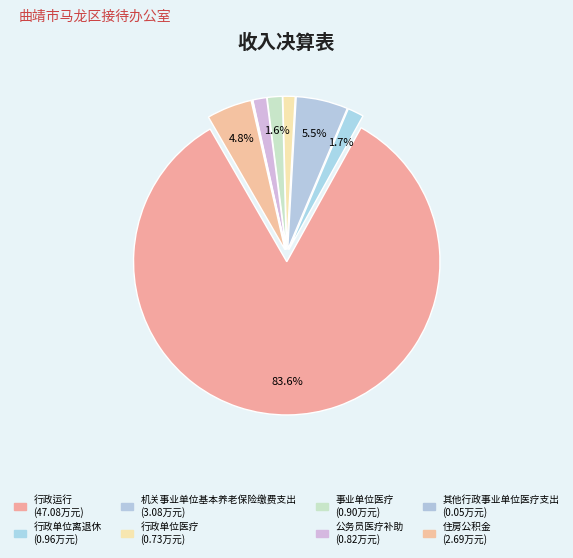

What percentage is NOT represented by 事业单位医疗?

98.4%